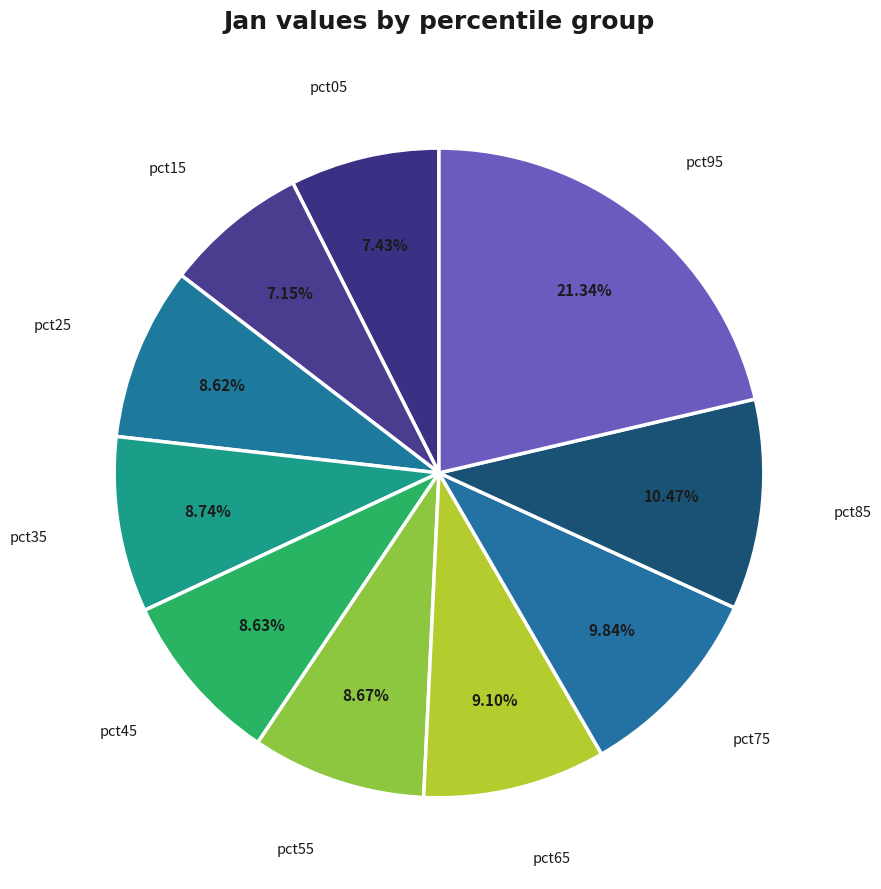

Rank the categories by value from lowest to highest.

pct15, pct05, pct25, pct45, pct55, pct35, pct65, pct75, pct85, pct95